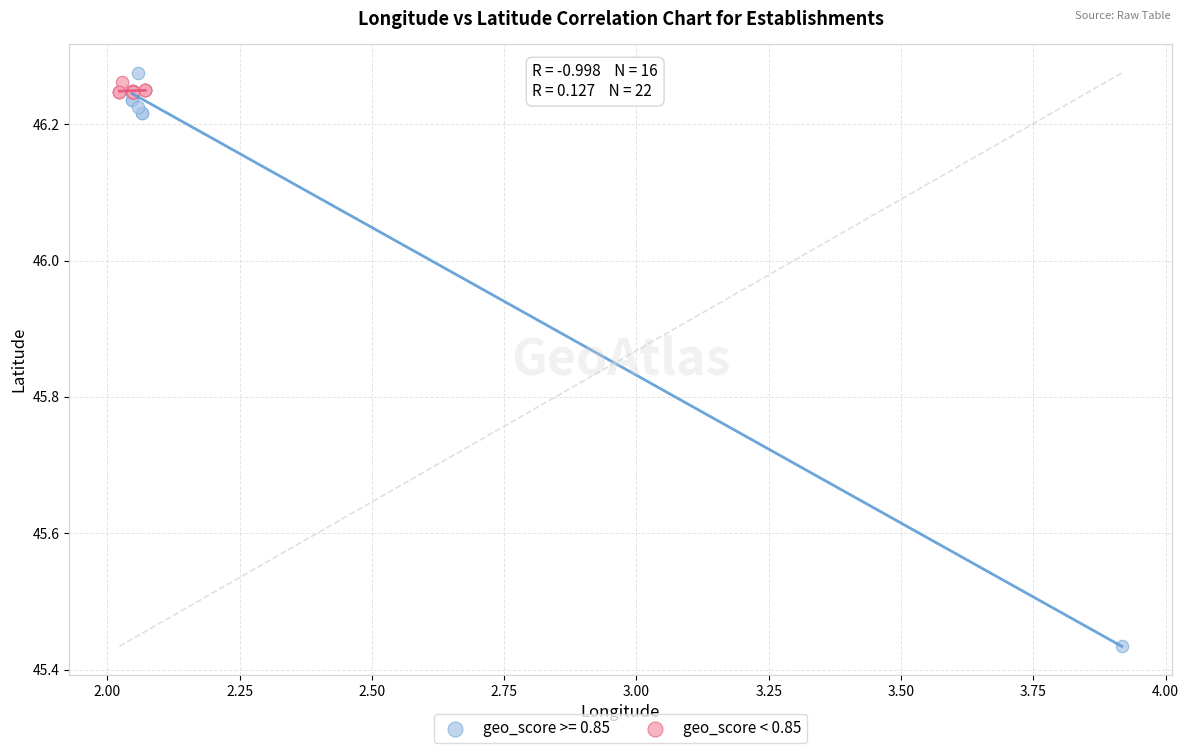

Which series has the largest Y range (max minus min)?

geo_score >= 0.85